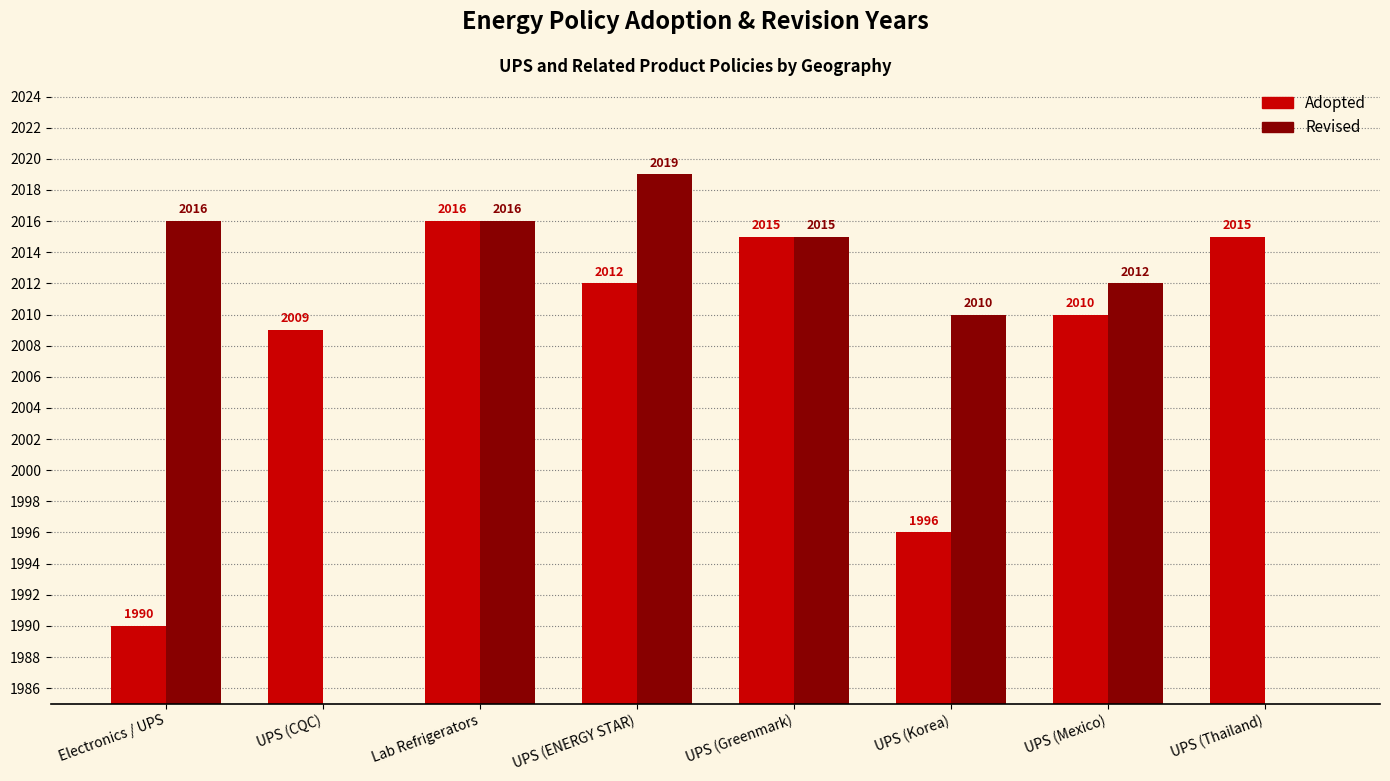

What position from the left is UPS (Greenmark)?

5